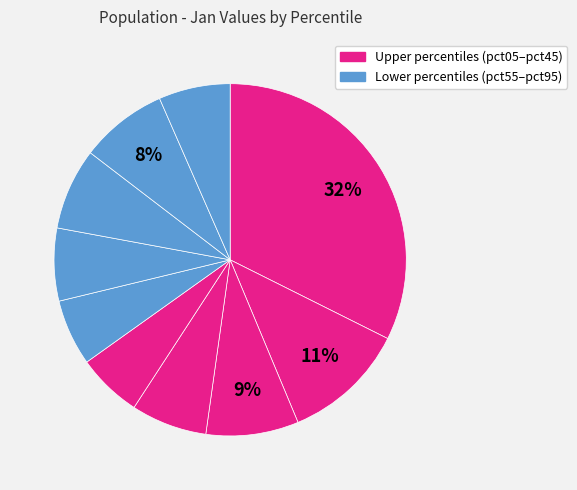

Which slice is the smallest?

pct45